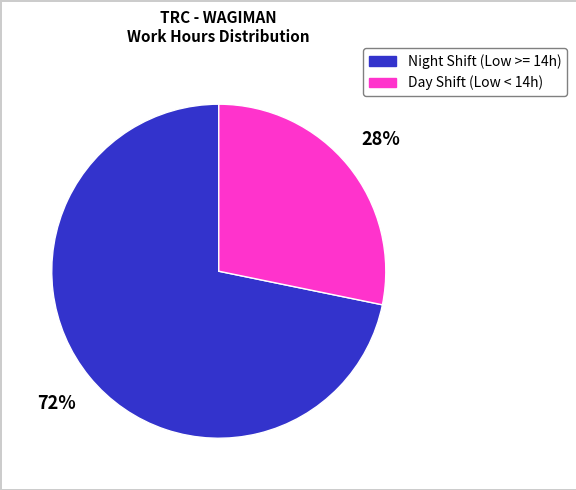

Which slice is the largest?

Night Shift (Low >= 14h)